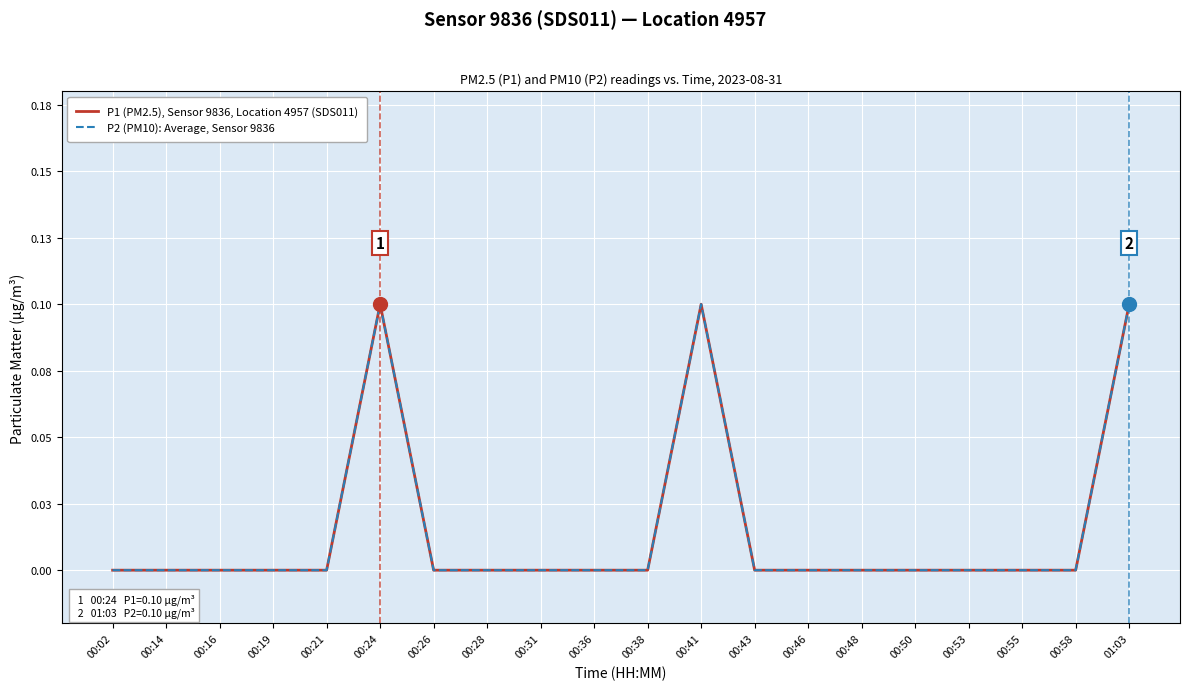

Is this an area chart (filled region under the line)?

No